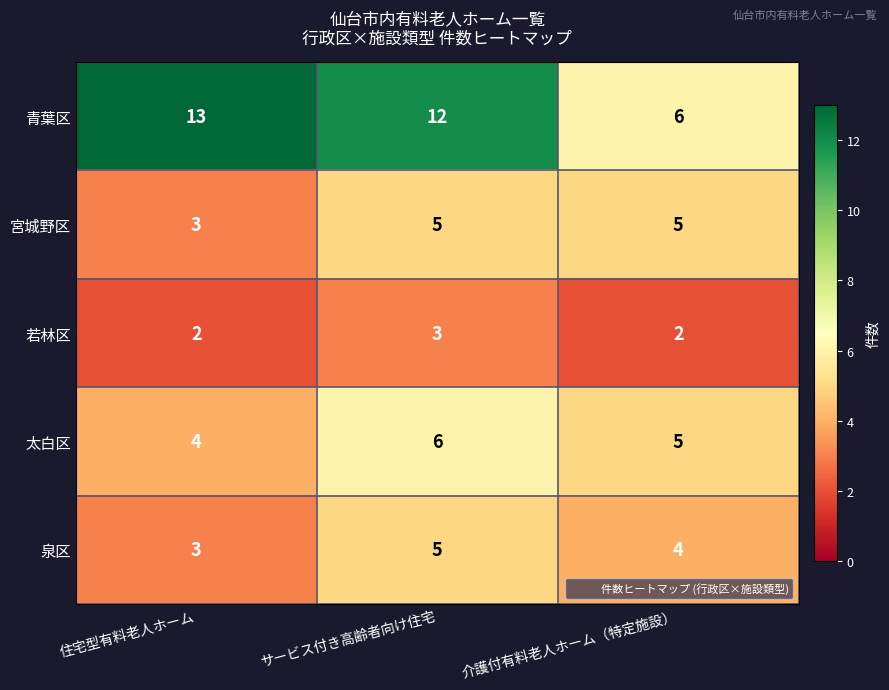

What is the difference between the 青葉区 values at 住宅型有料老人ホーム and 介護付有料老人ホーム（特定施設）?

7